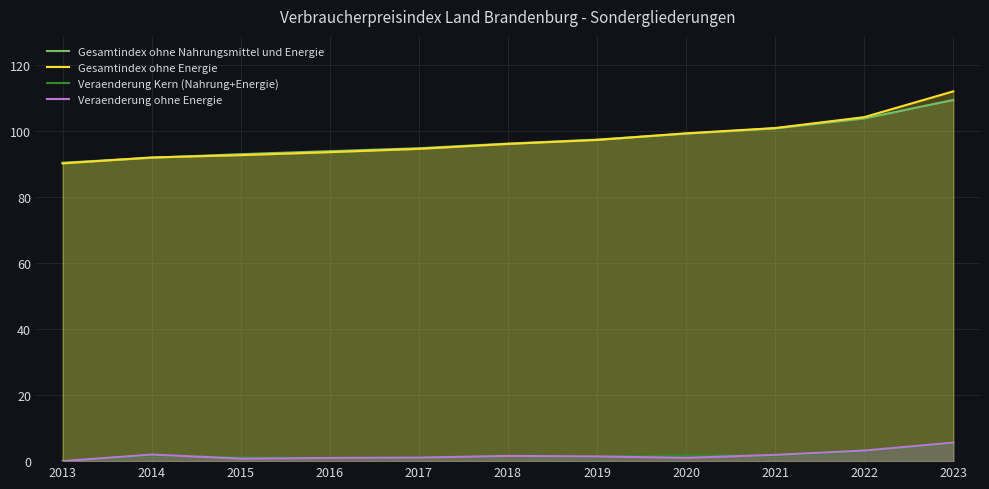

Where do Gesamtindex ohne Energie and Gesamtindex ohne Nahrungsmittel und Energie first cross each other?

2013 and 2014